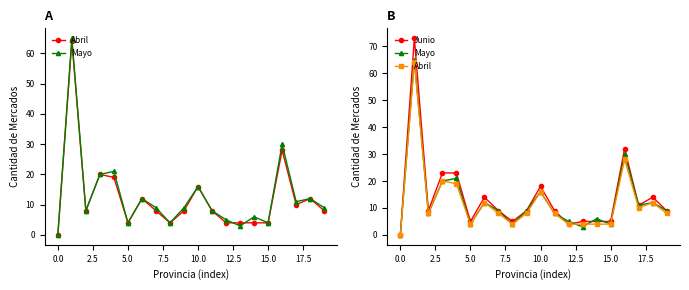

True or false: Abril and Junio intersect in this chart.

False